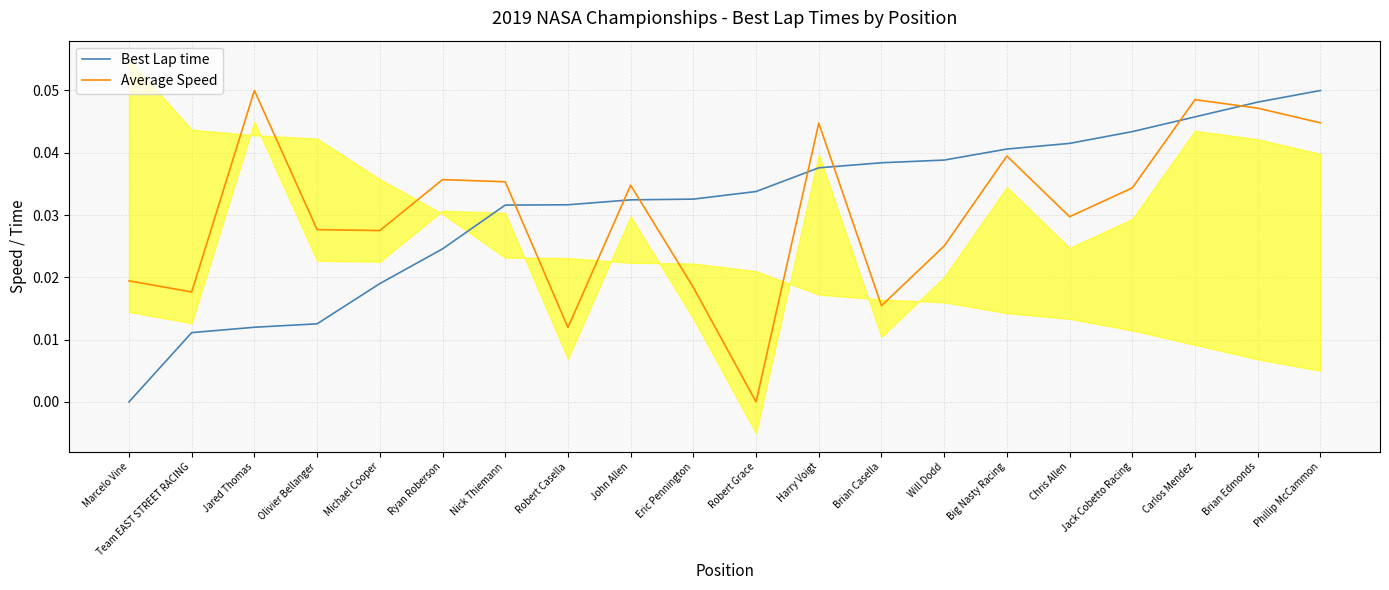

True or false: Average Speed and Best Lap time intersect in this chart.

True